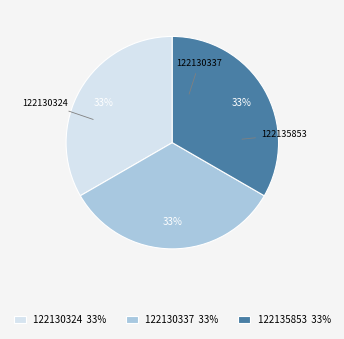

Rank the categories by value from highest to lowest.

122135853, 122130337, 122130324